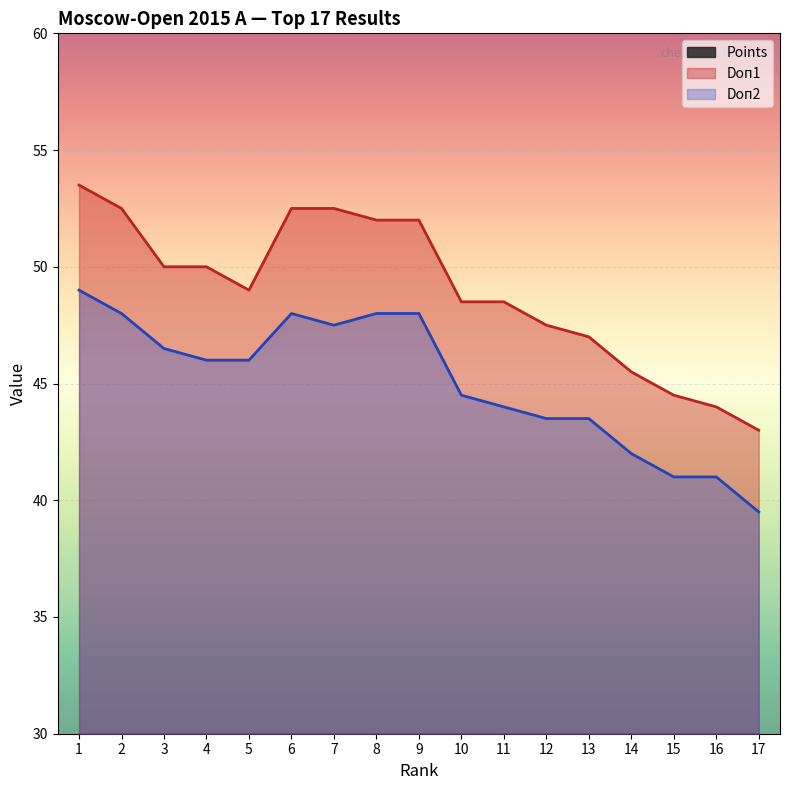

Where does the Doп1 series first go above 49?

1